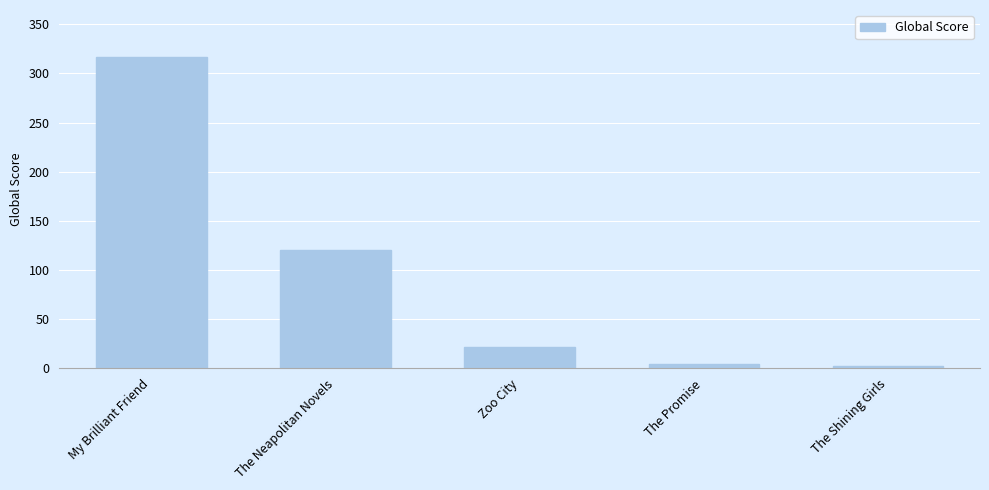

Between The Promise and My Brilliant Friend, which is larger?

My Brilliant Friend